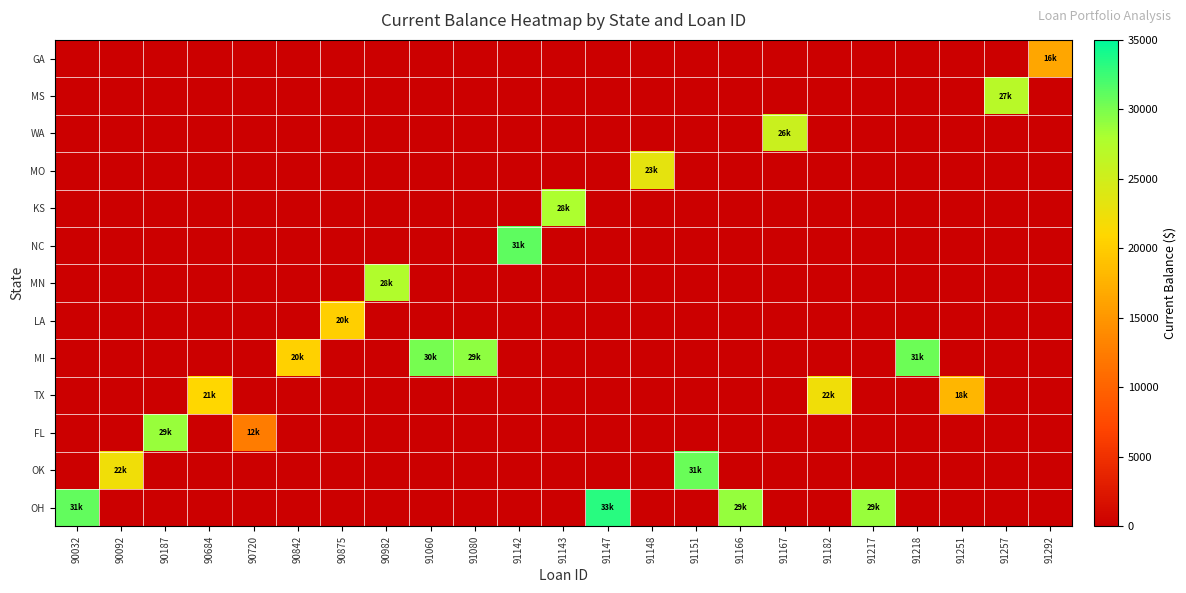

At how many categories does at least one series exceed 25876?

13